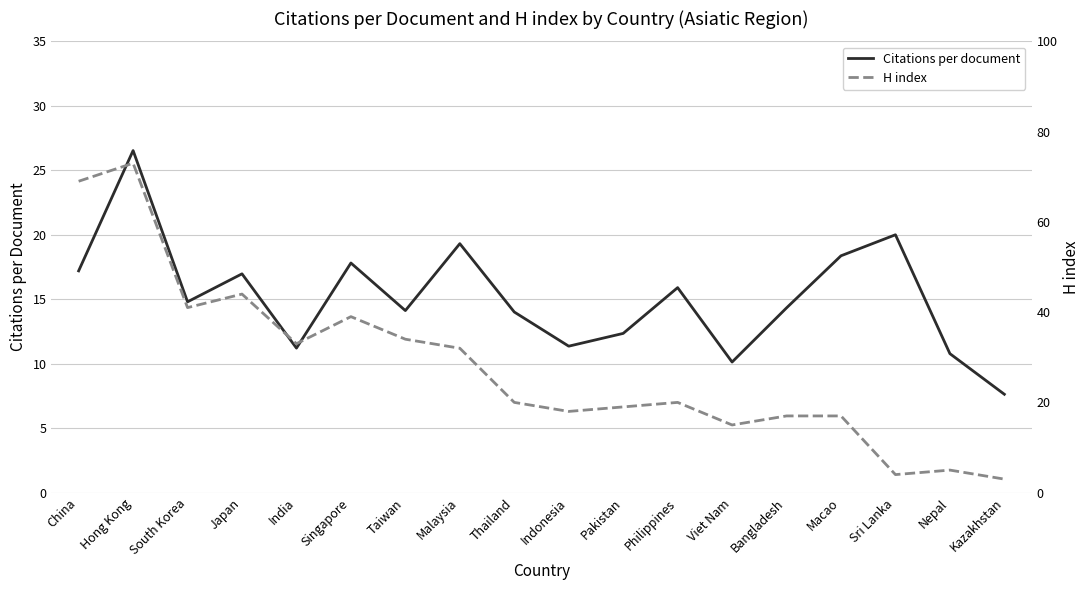

How many interior local valleys does the Citations per document series have?

5